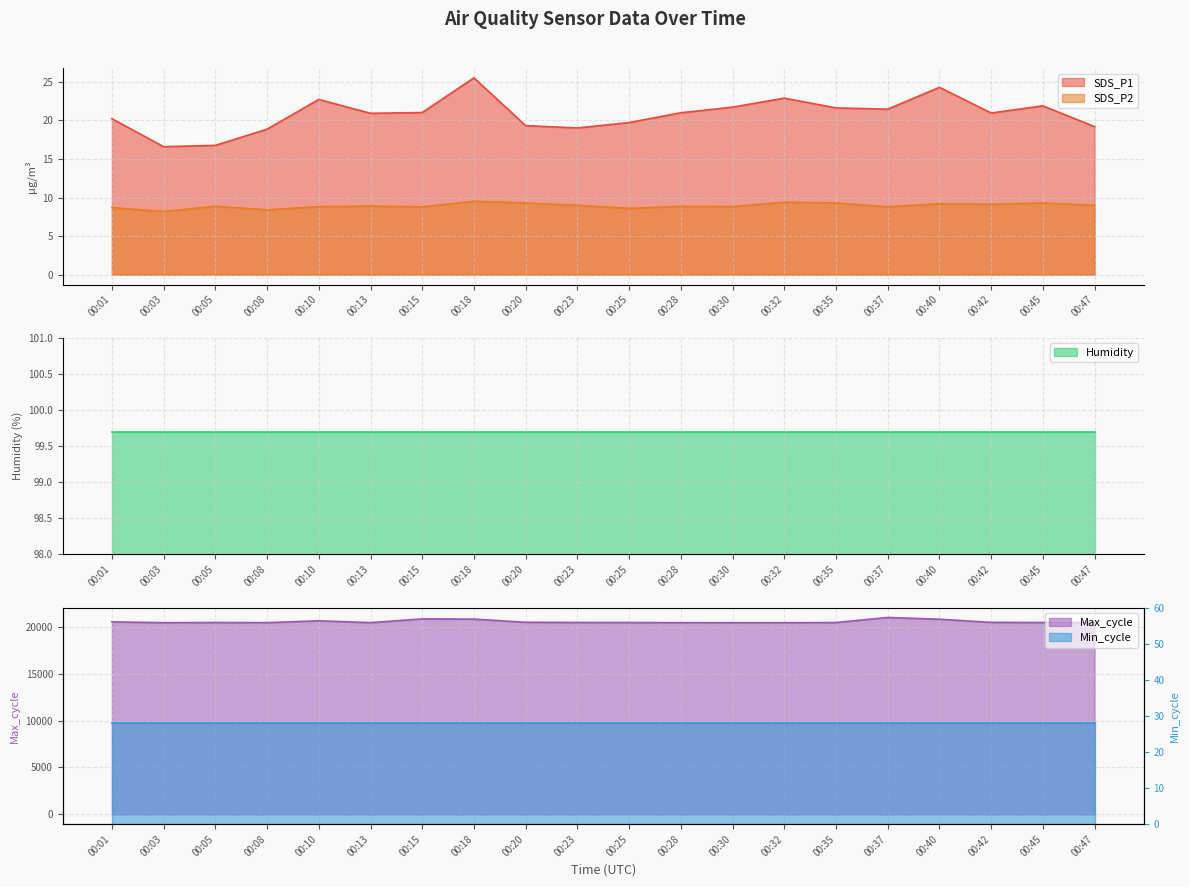

True or false: SDS_P2 and SDS_P1 cross at least once.

False